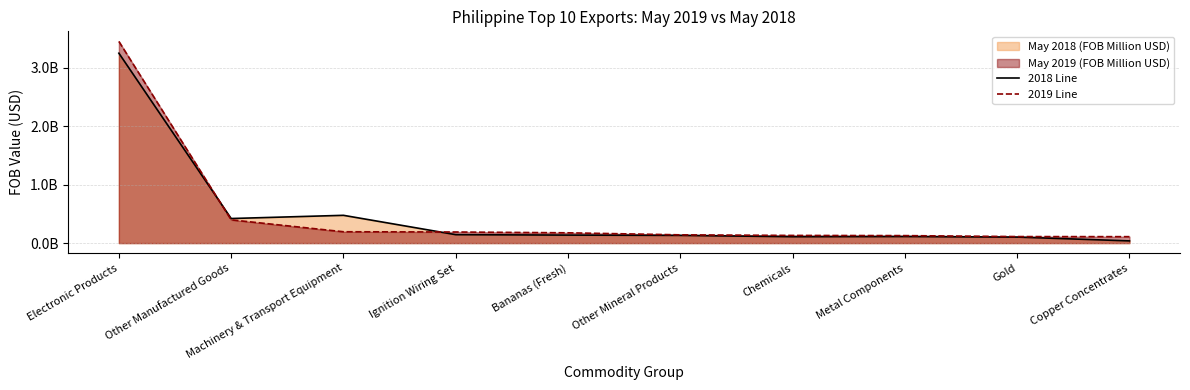

What is the minimum value shown in the chart?

37715535